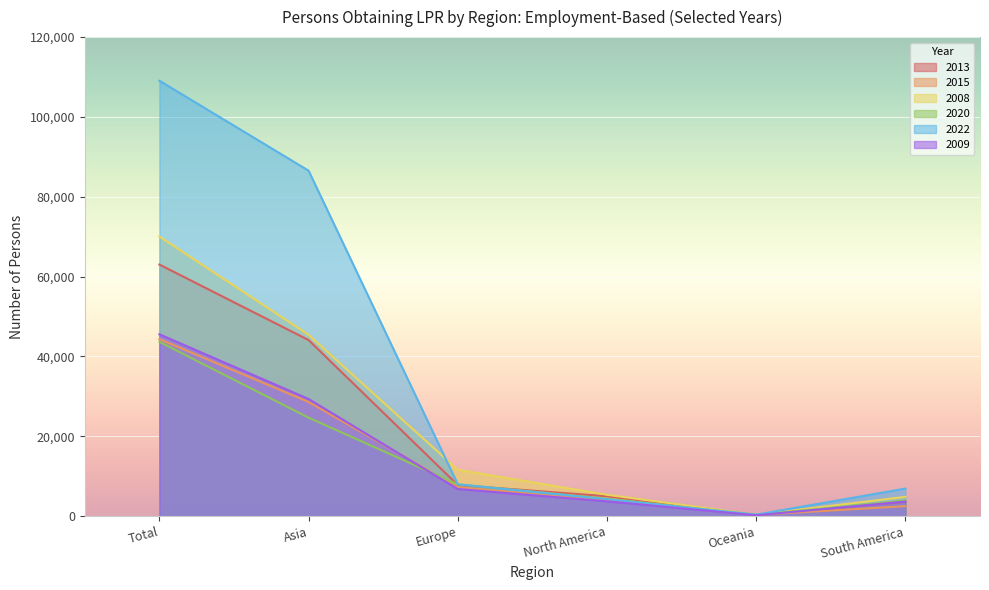

What is the label of the 3rd point from the right?

North America